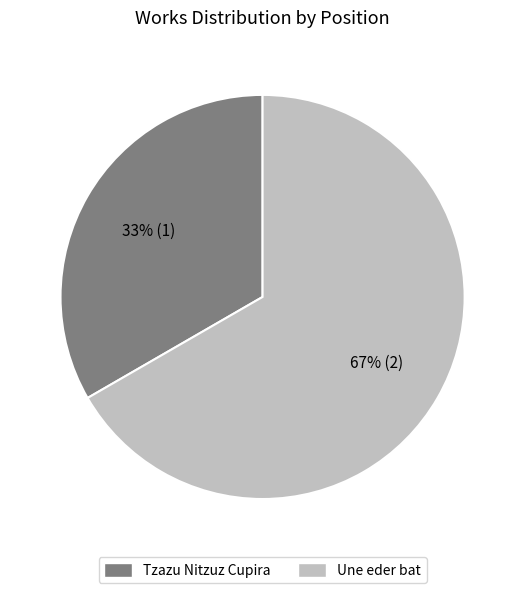

Between Une eder bat and Tzazu Nitzuz Cupira, which is larger?

Une eder bat